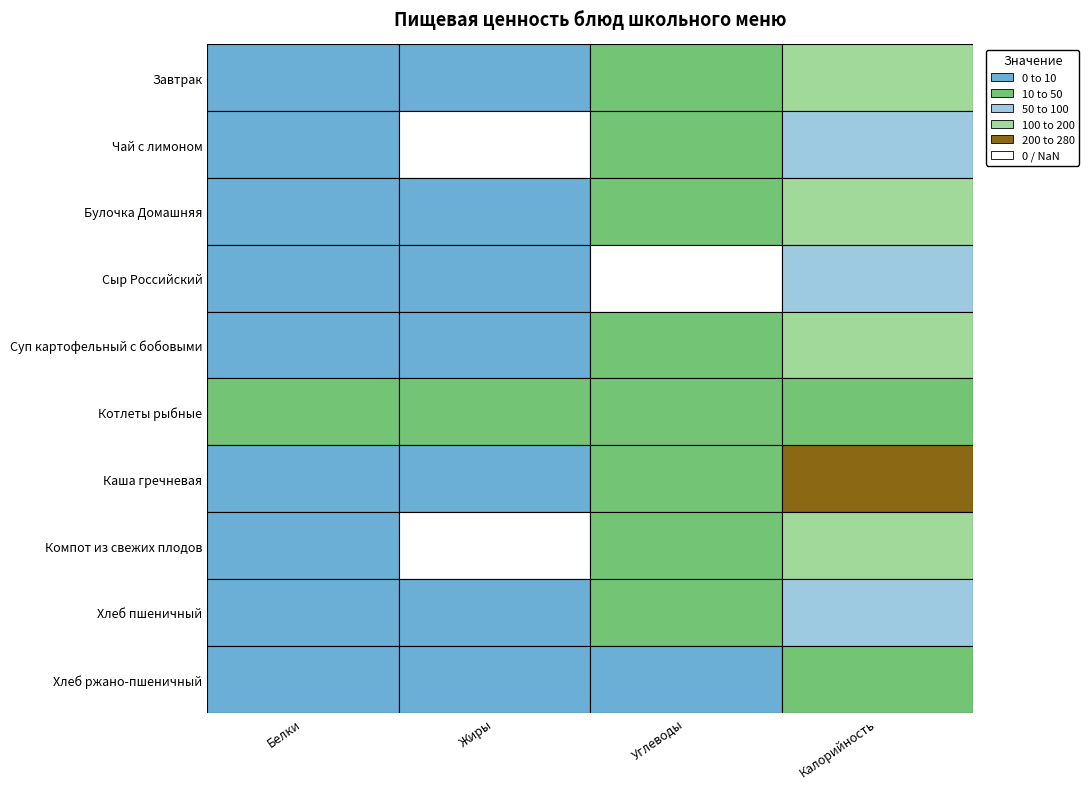

The value of Чай с лимоном at Белки is 3.2. True or false?

False